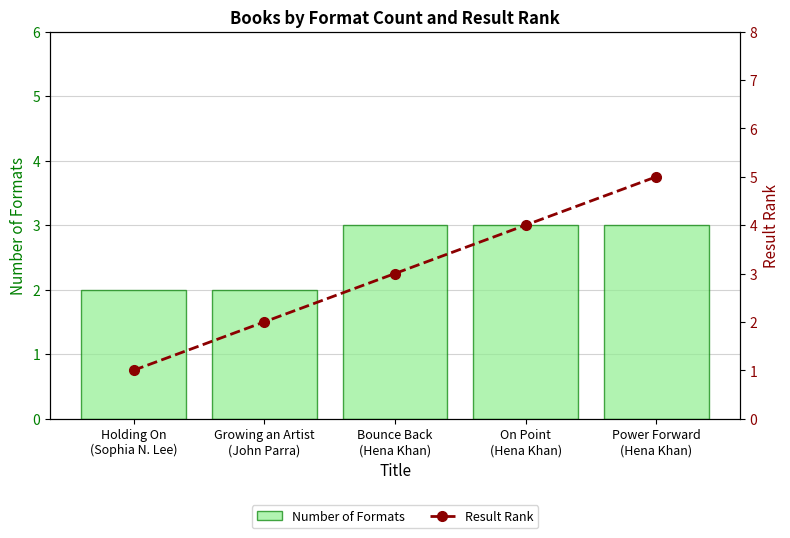

Where is Number of Formats nearest to the value 2?

Holding On
(Sophia N. Lee)